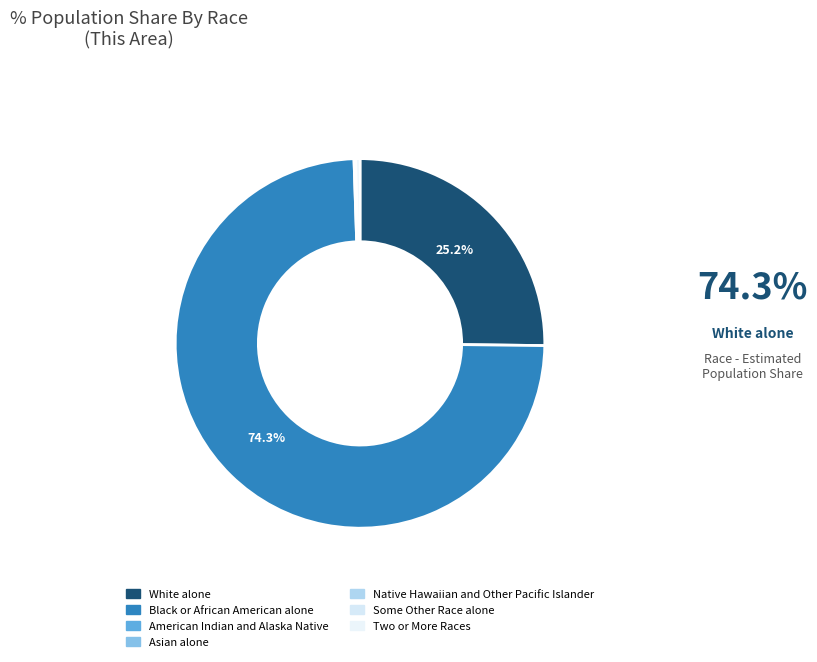

What is the total percentage of Black or African American alone and Two or More Races?

74.7%